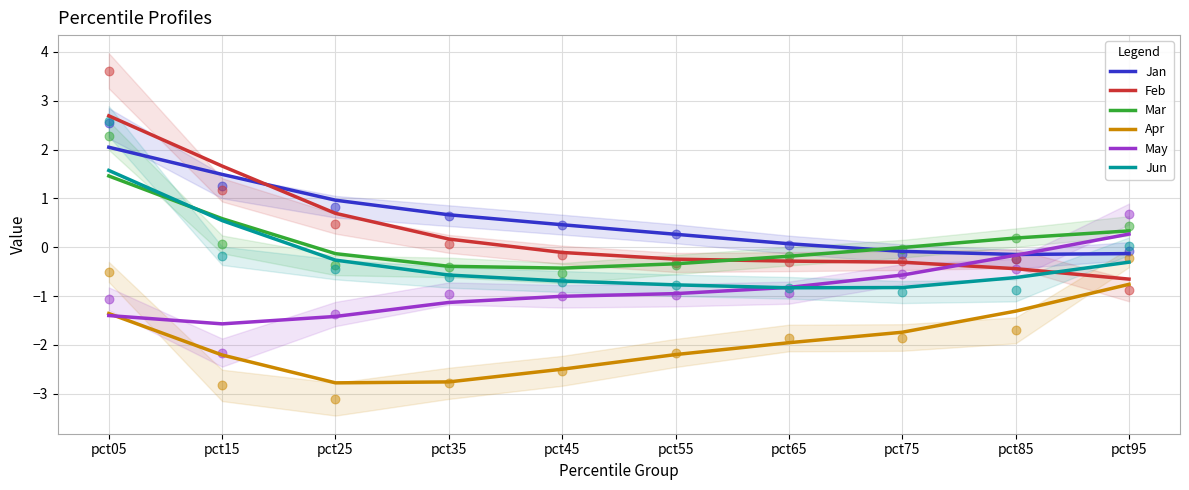

Which series contains the highest Y value?

Feb